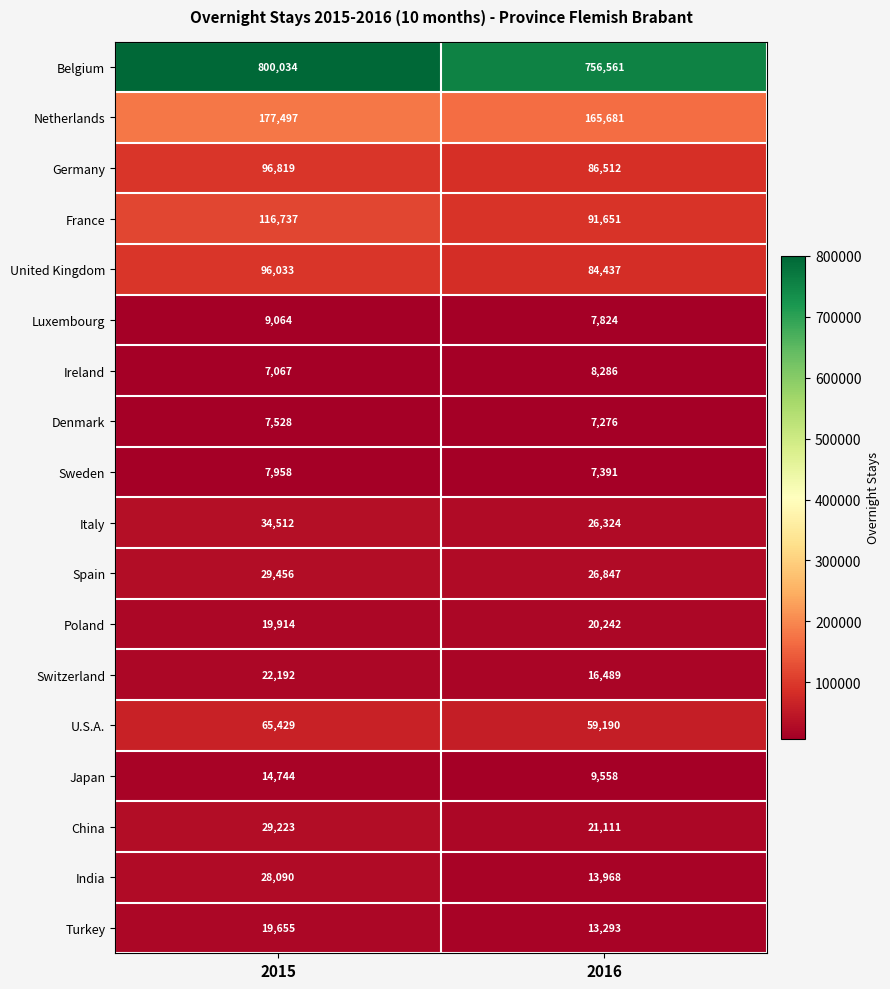

What is the greatest value displayed?

800034